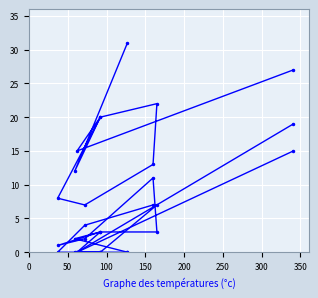

True or false: Белки and Углеводы intersect in this chart.

False